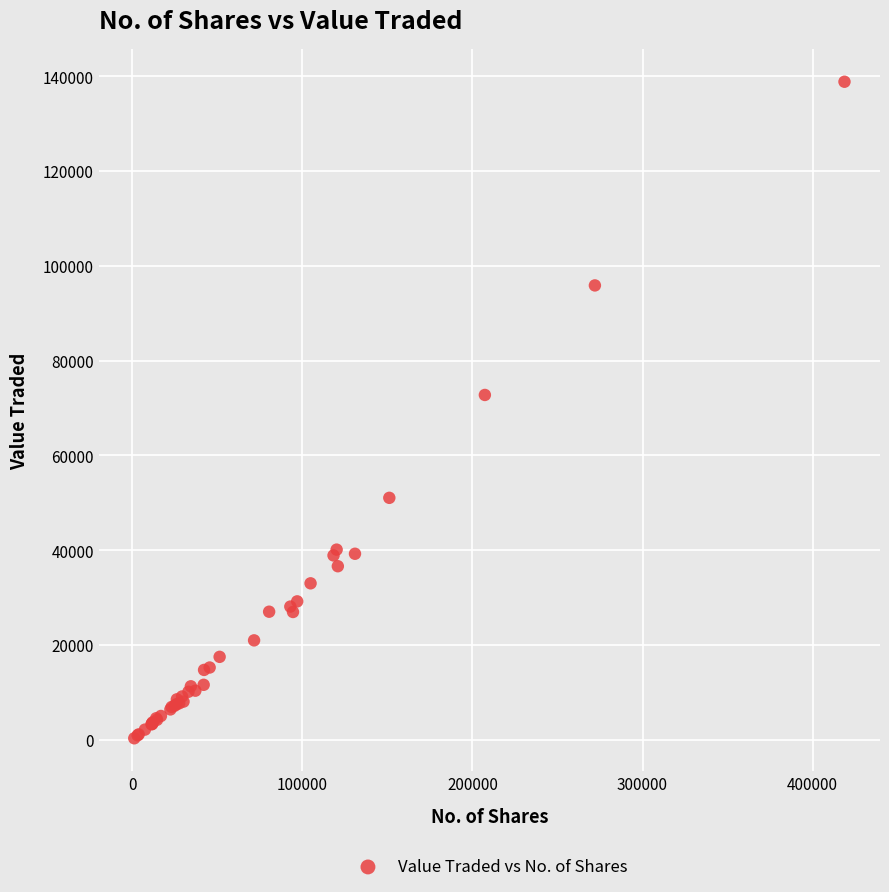

What Y value in the scatter plot is closest to 69574?

72750